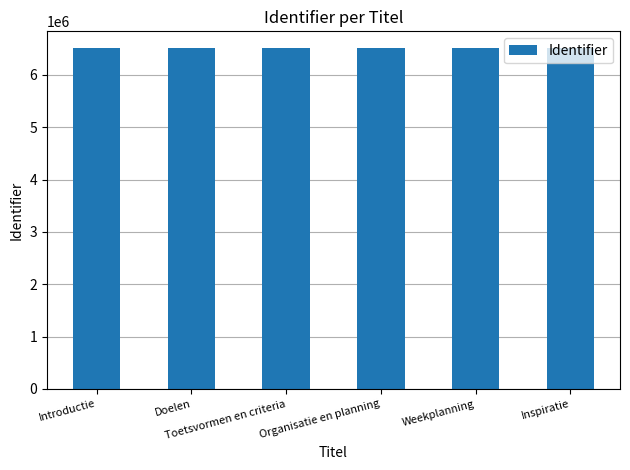

Are the bars horizontal?

No